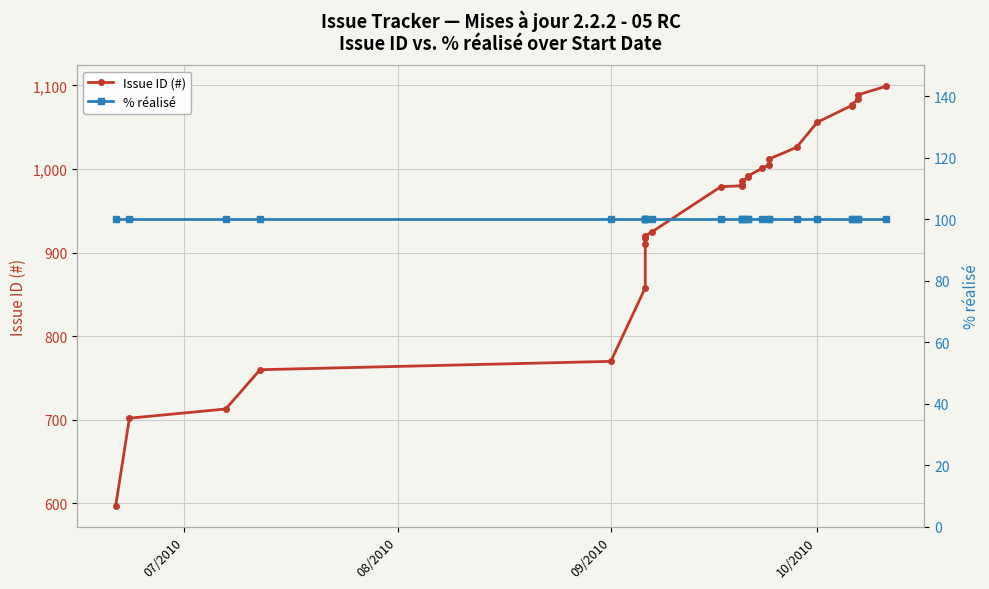

True or false: Issue ID (#) and % réalisé cross at least once.

False